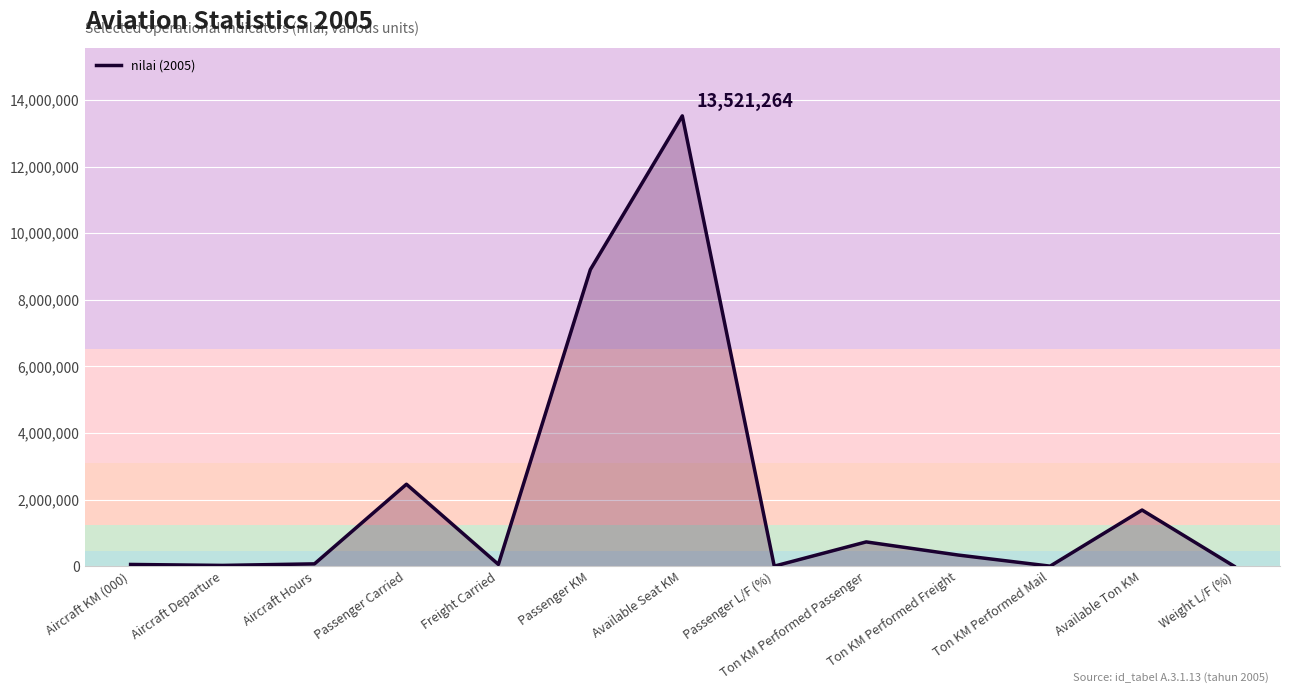

What is the average value?

2140640